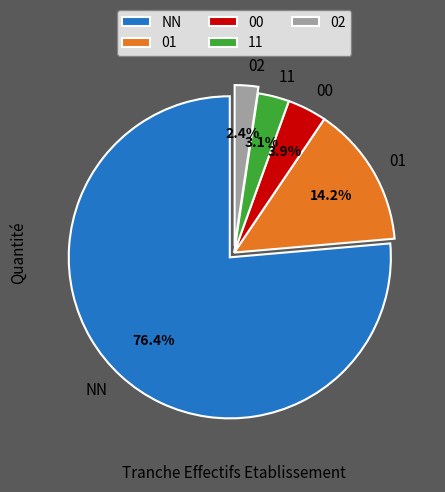

Combined, what portion of the pie is 00 and 01?

18.1%